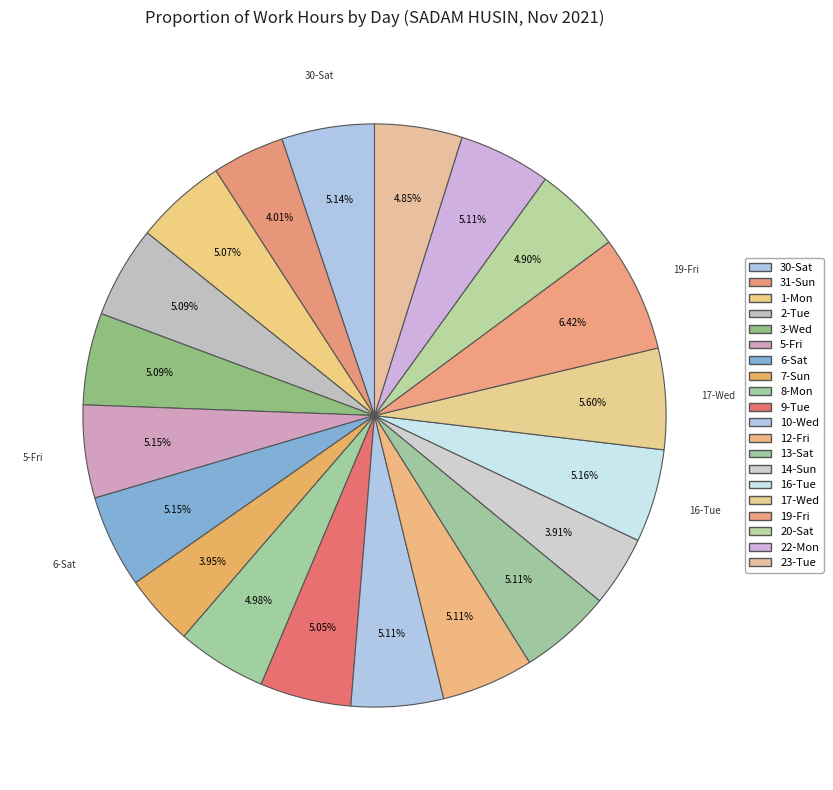

Combined, do 14-Sun and 23-Tue account for over 50%?

No